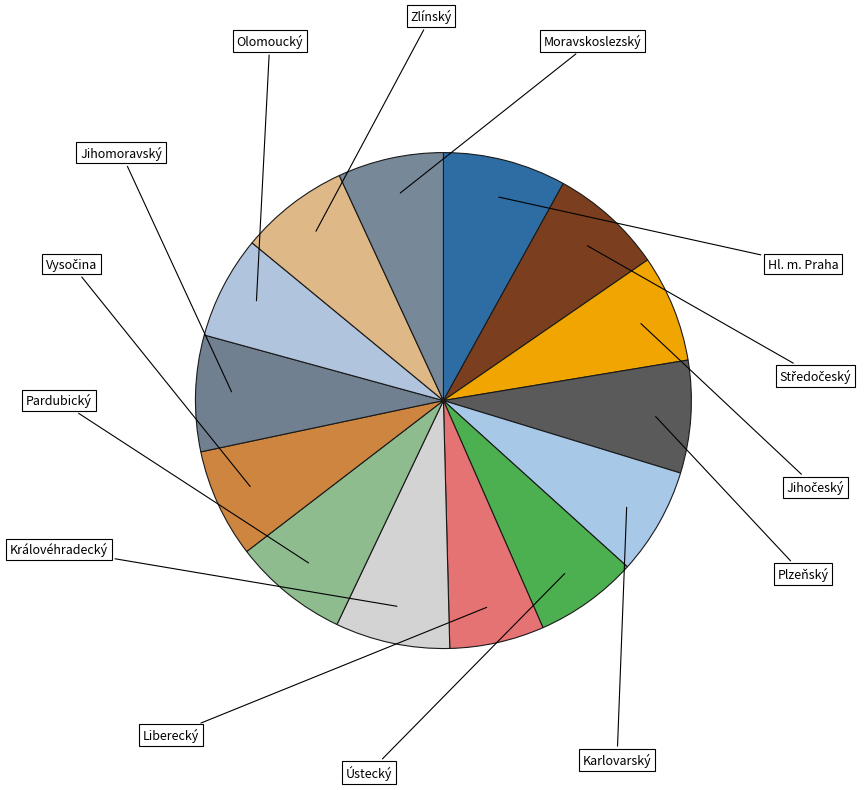

What is the smallest slice in the pie chart?

Liberecký